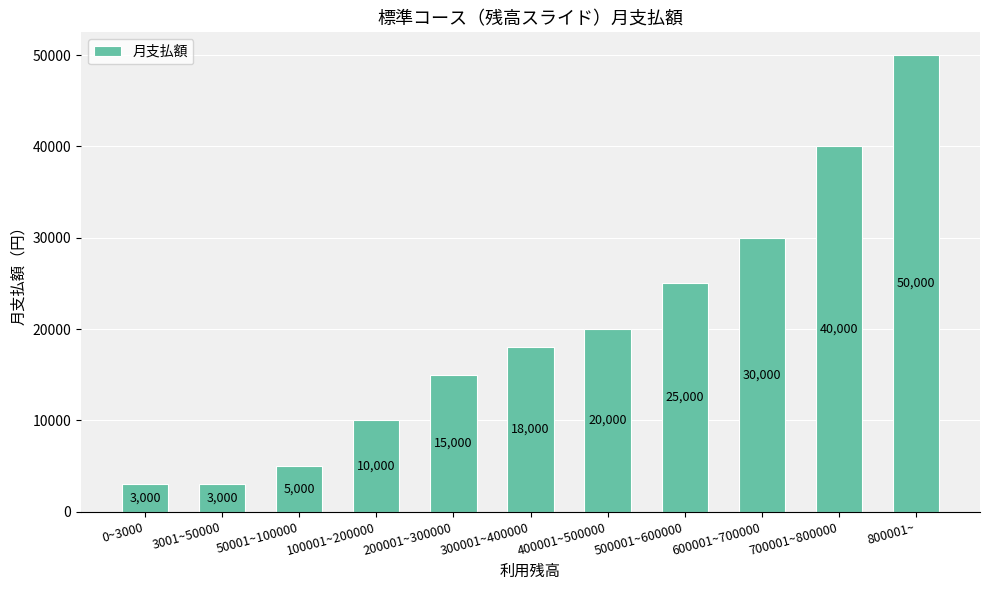

The value at 500001~600000 is 39927. True or false?

False